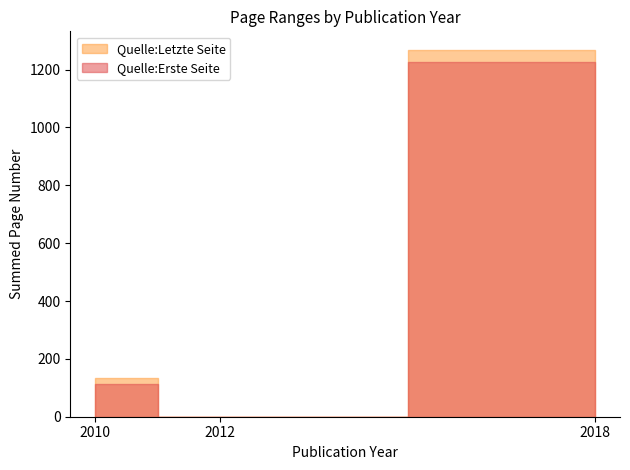

Which series has the largest range (max minus min)?

Quelle:Letzte Seite